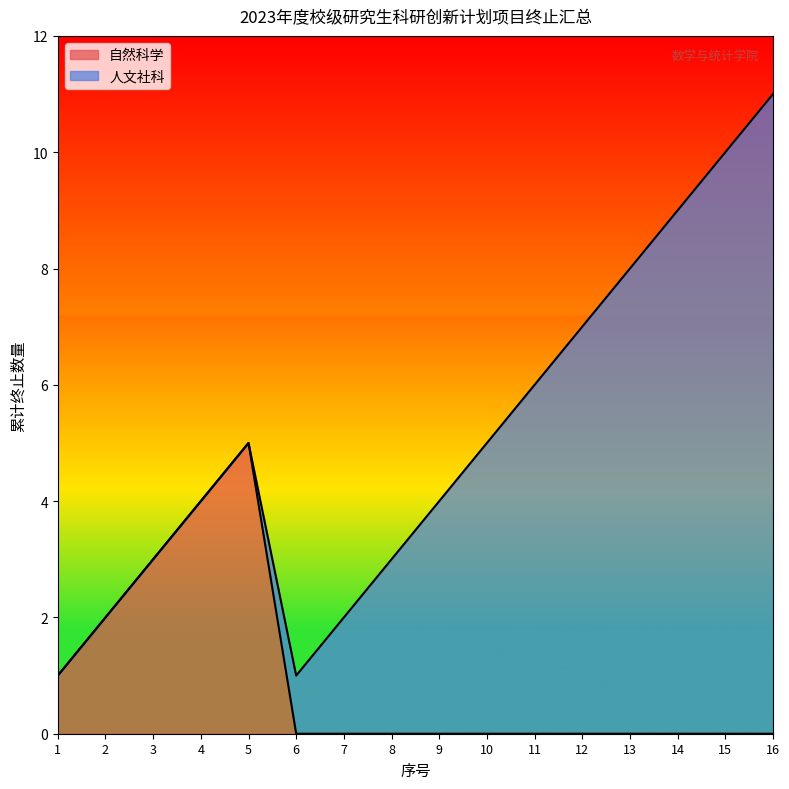

Which category has the highest value in the 自然科学 series?

5